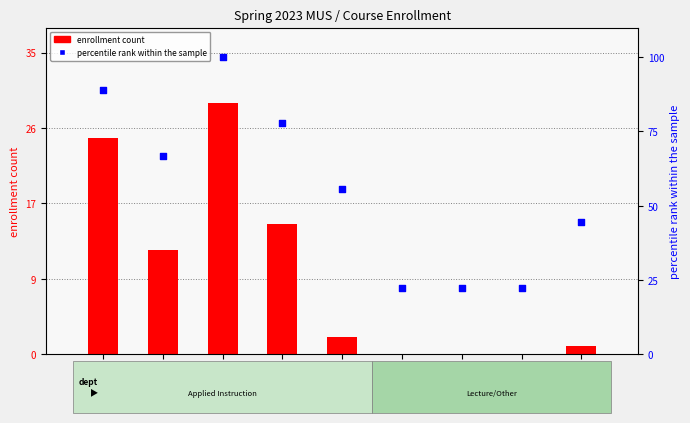

What is the total value across all series at MUS4281?

92.8